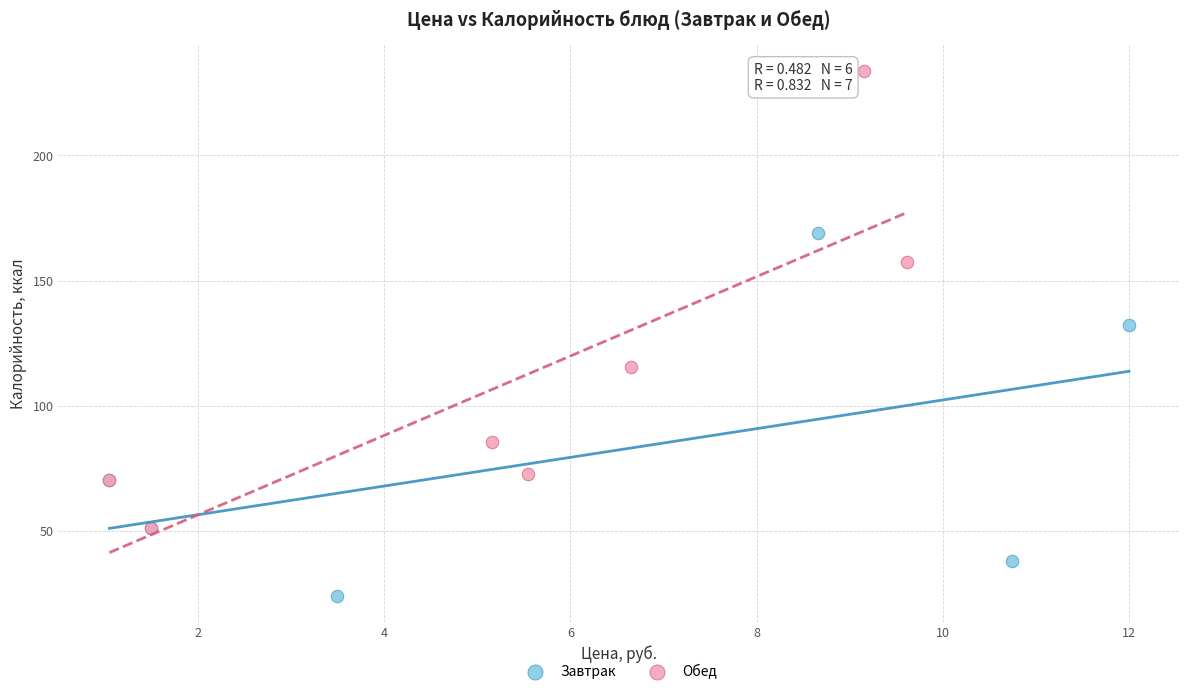

Which series reaches the maximum Y coordinate?

Обед